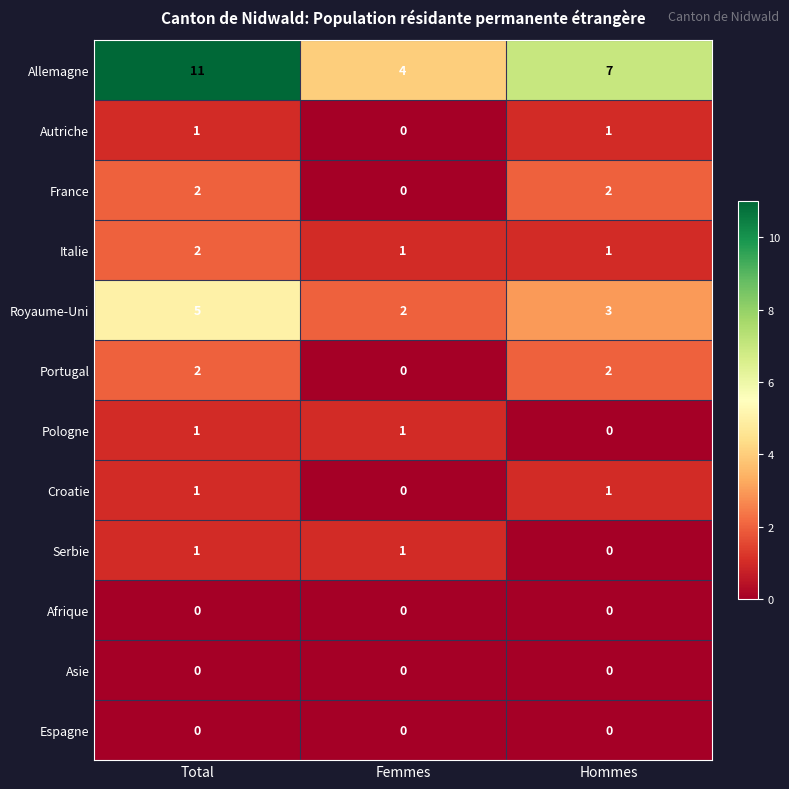

Which series has the largest total across all categories?

Allemagne